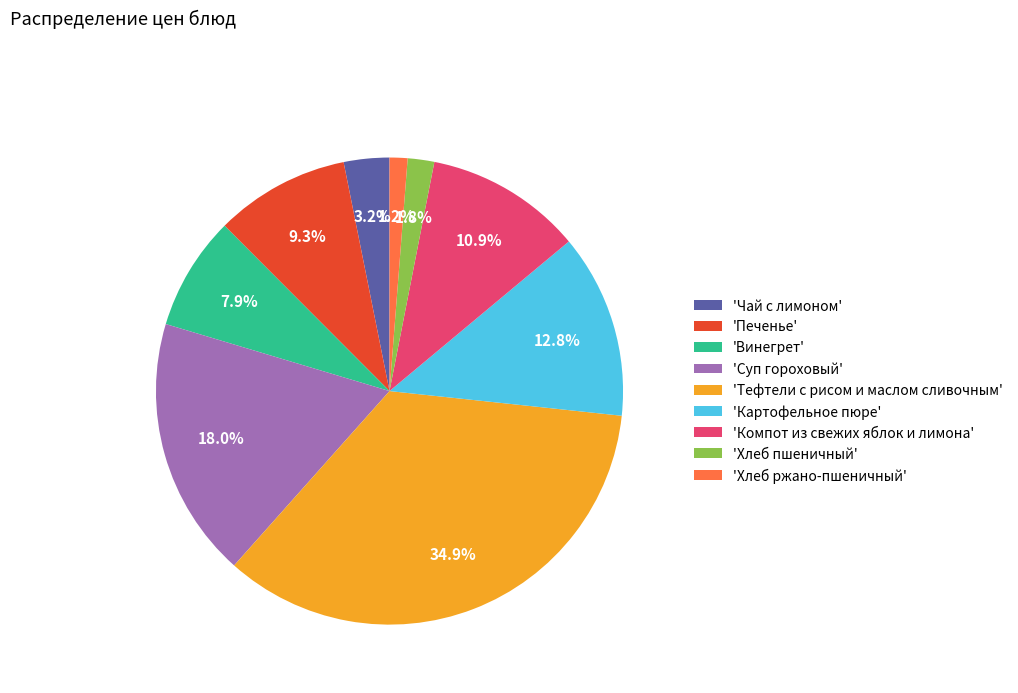

What portion of the pie excludes 'Суп гороховый'?

82.0%